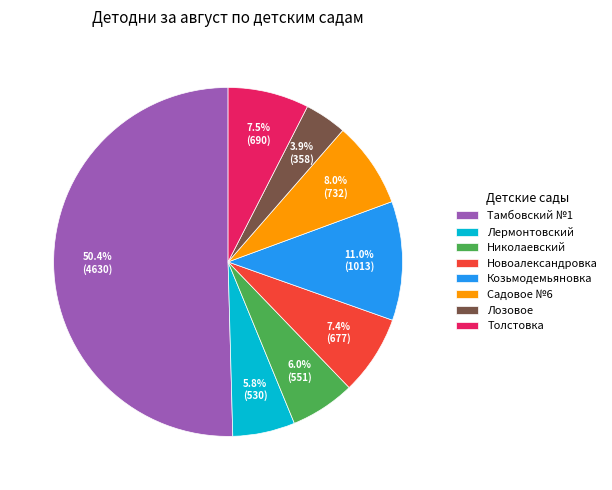

What is the majority slice?

Тамбовский №1